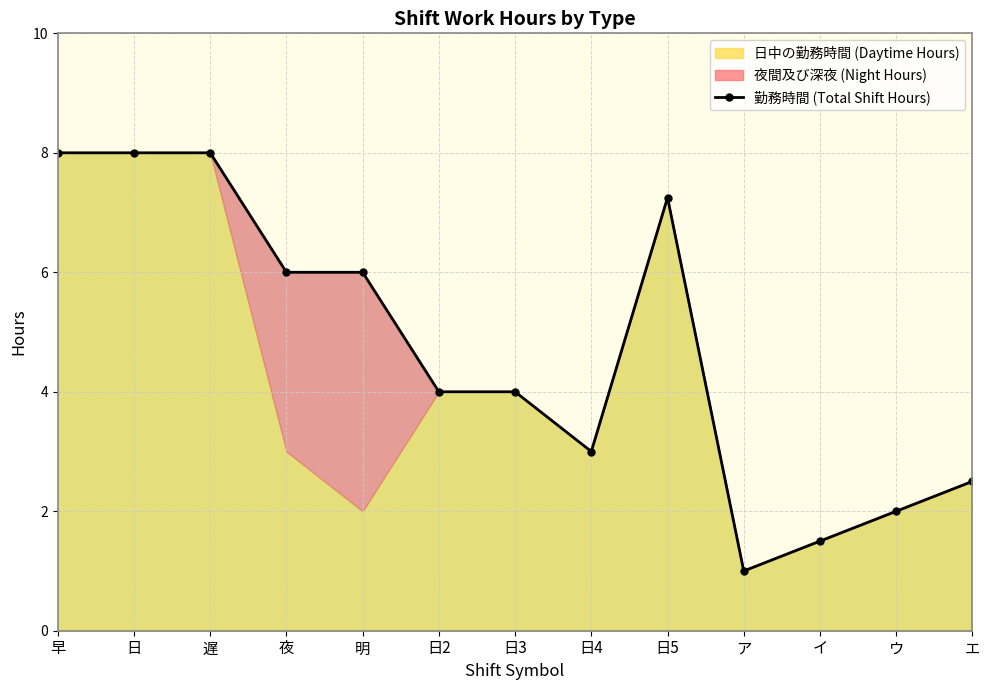

Where is the data nearest to the value 4?

日2